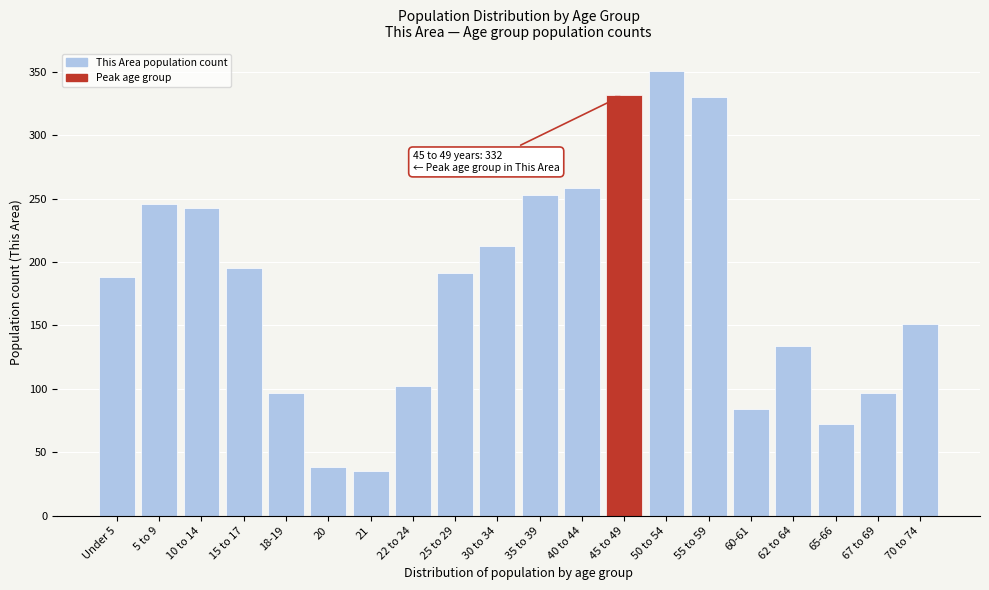

Reading right to left, extract all data points from this chart.

70 to 74=151	67 to 69=97	65-66=72	62 to 64=134	60-61=84	55 to 59=330	50 to 54=351	45 to 49=332	40 to 44=258	35 to 39=253	30 to 34=213	25 to 29=191	22 to 24=102	21=35	20=38	18-19=97	15 to 17=195	10 to 14=243	5 to 9=246	Under 5=188